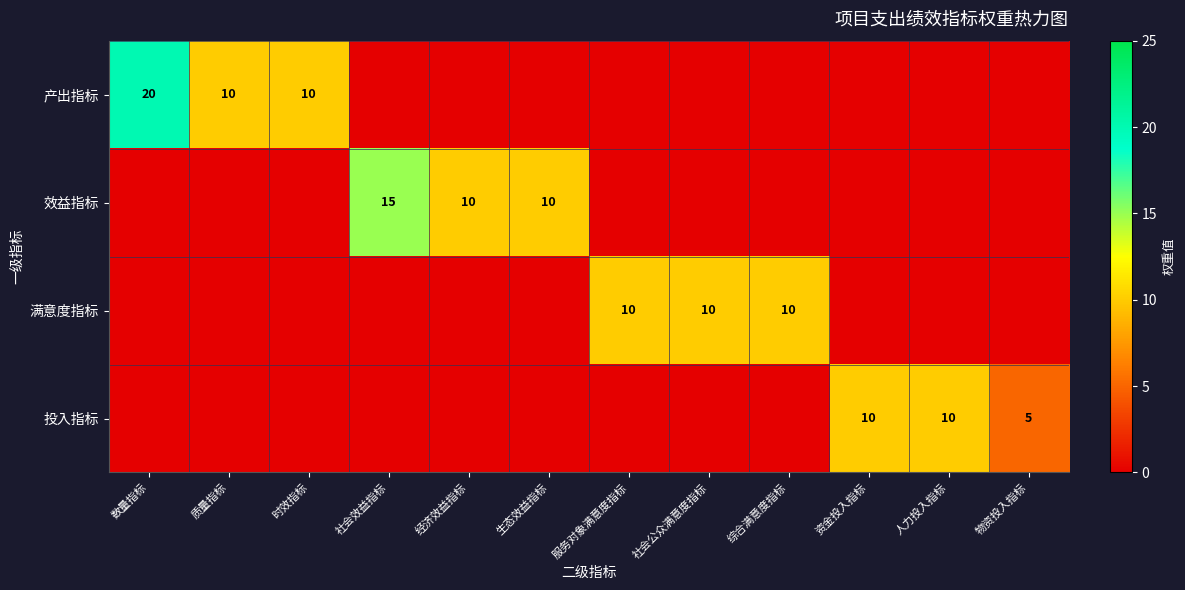

The value of 产出指标 at 数量指标 is 20. True or false?

True